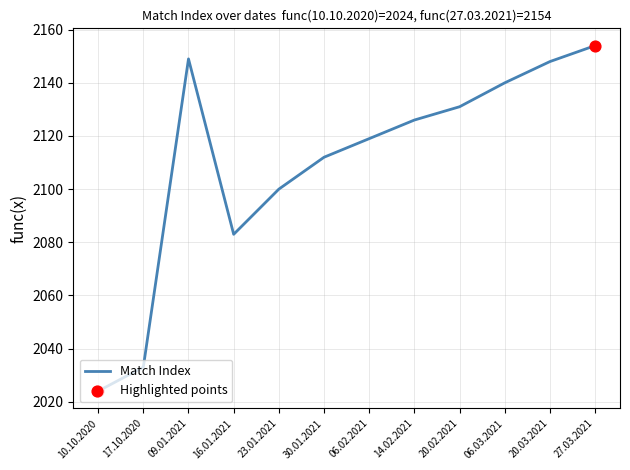

Between 20.03.2021 and 14.02.2021, which is larger?

20.03.2021